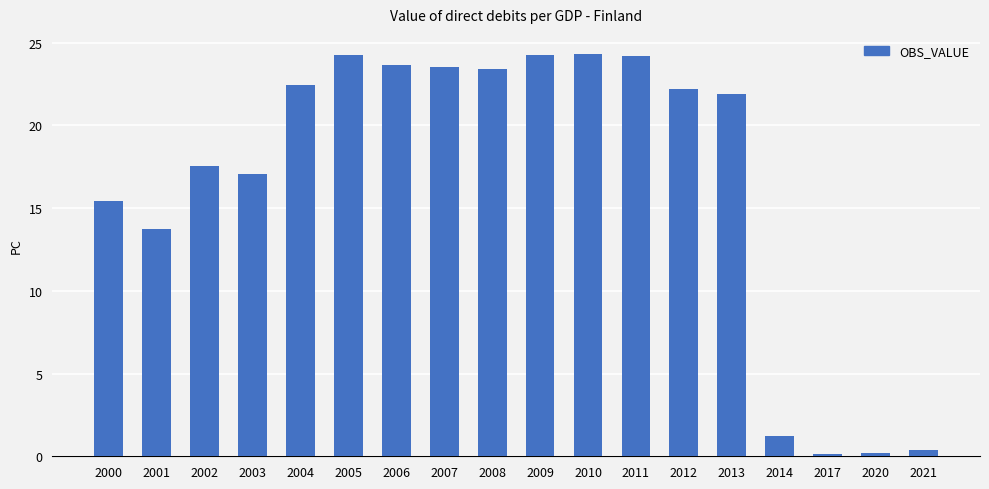

Count the number of data series in this chart.

1